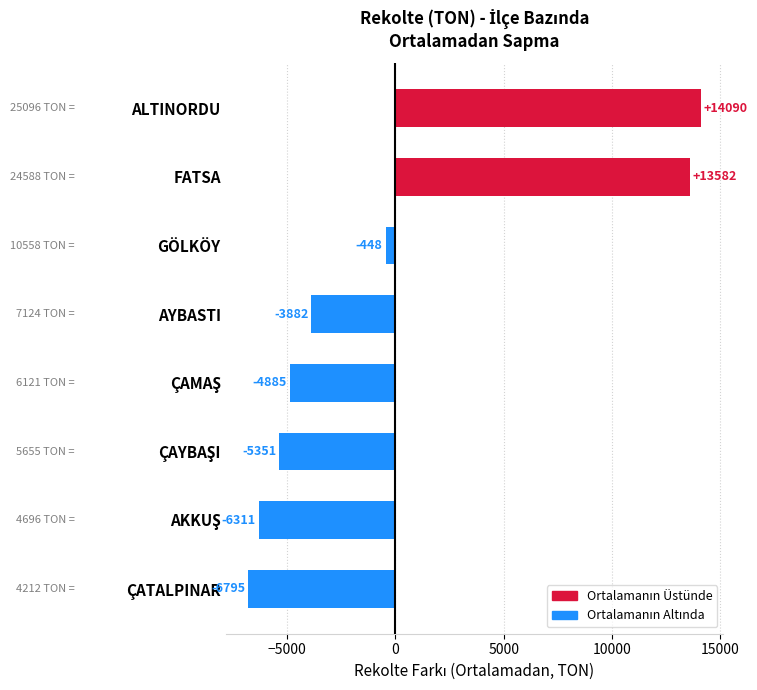

What is the approximate value at GÖLKÖY?

-447.9